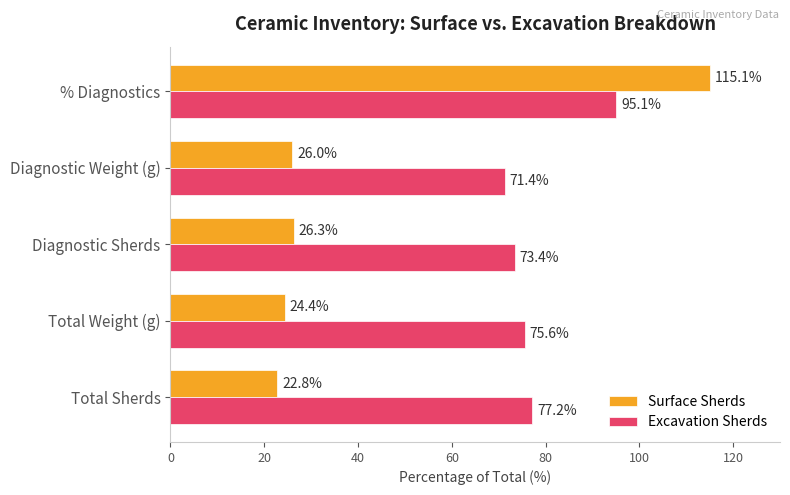

Which series has the largest range (max minus min)?

Surface Sherds